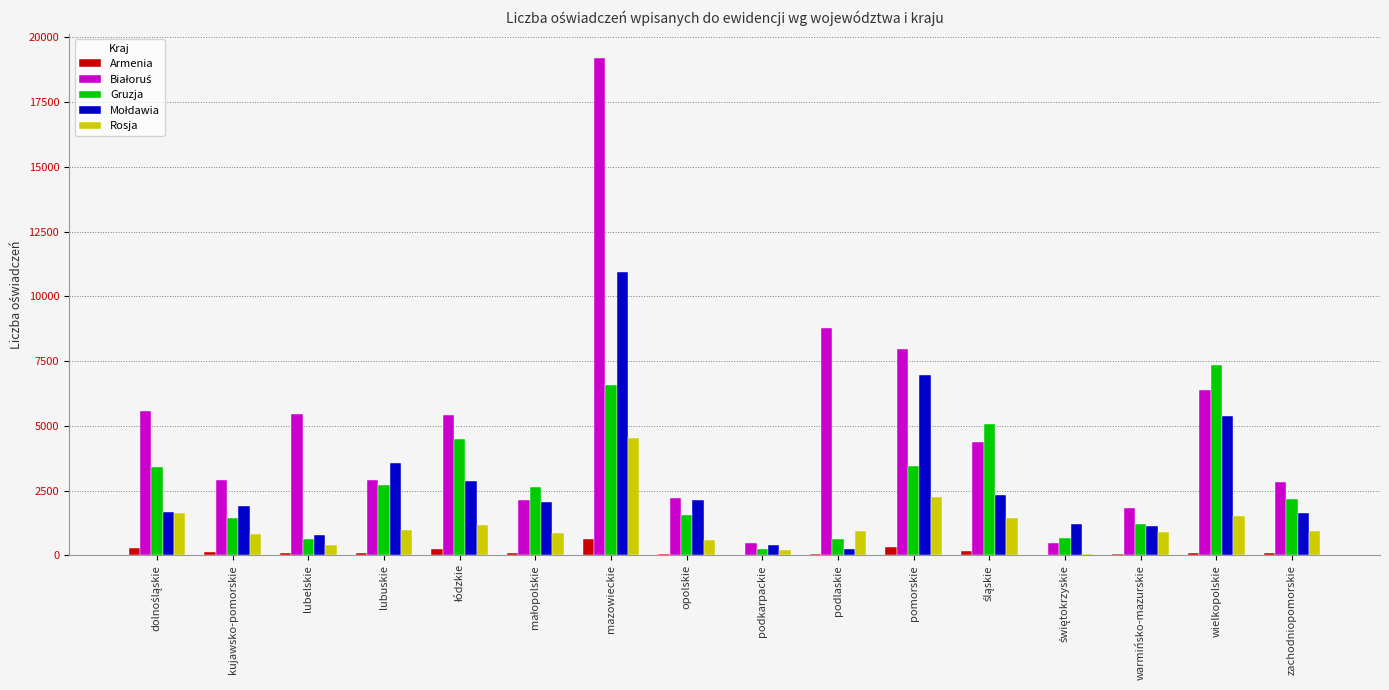

What is the highest value of the Rosja series?

4517